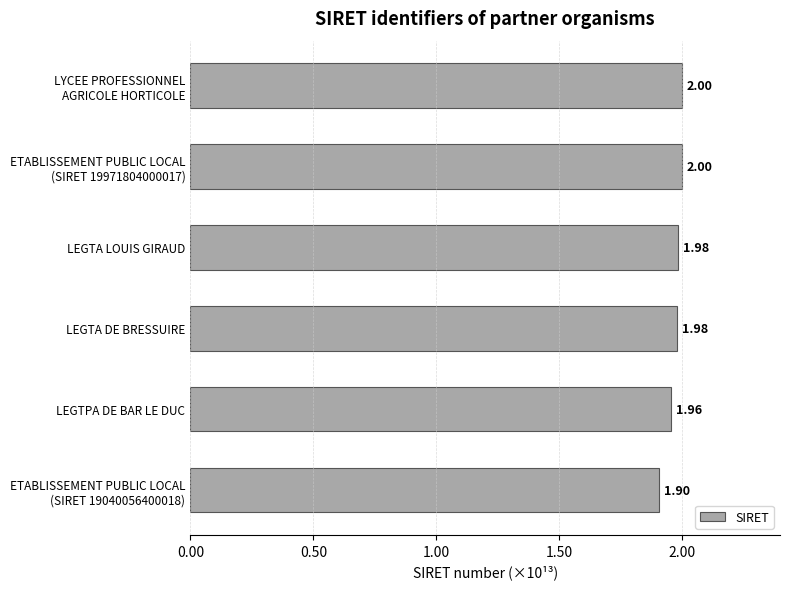

What is the ratio of the value at LEGTA LOUIS GIRAUD to the value at LEGTPA DE BAR LE DUC?

1.0